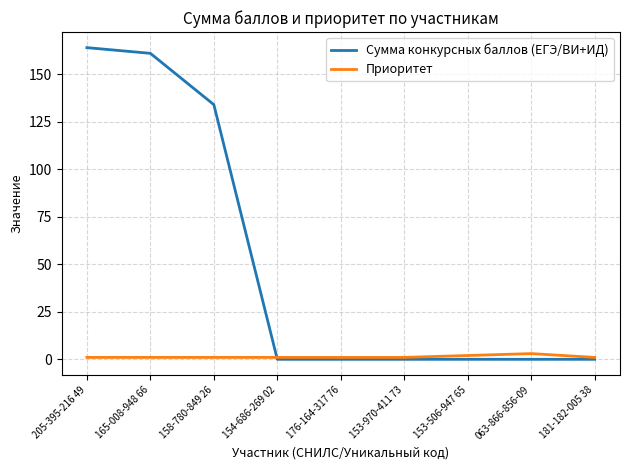

Read the Приоритет value at 153-506-947 65.

2